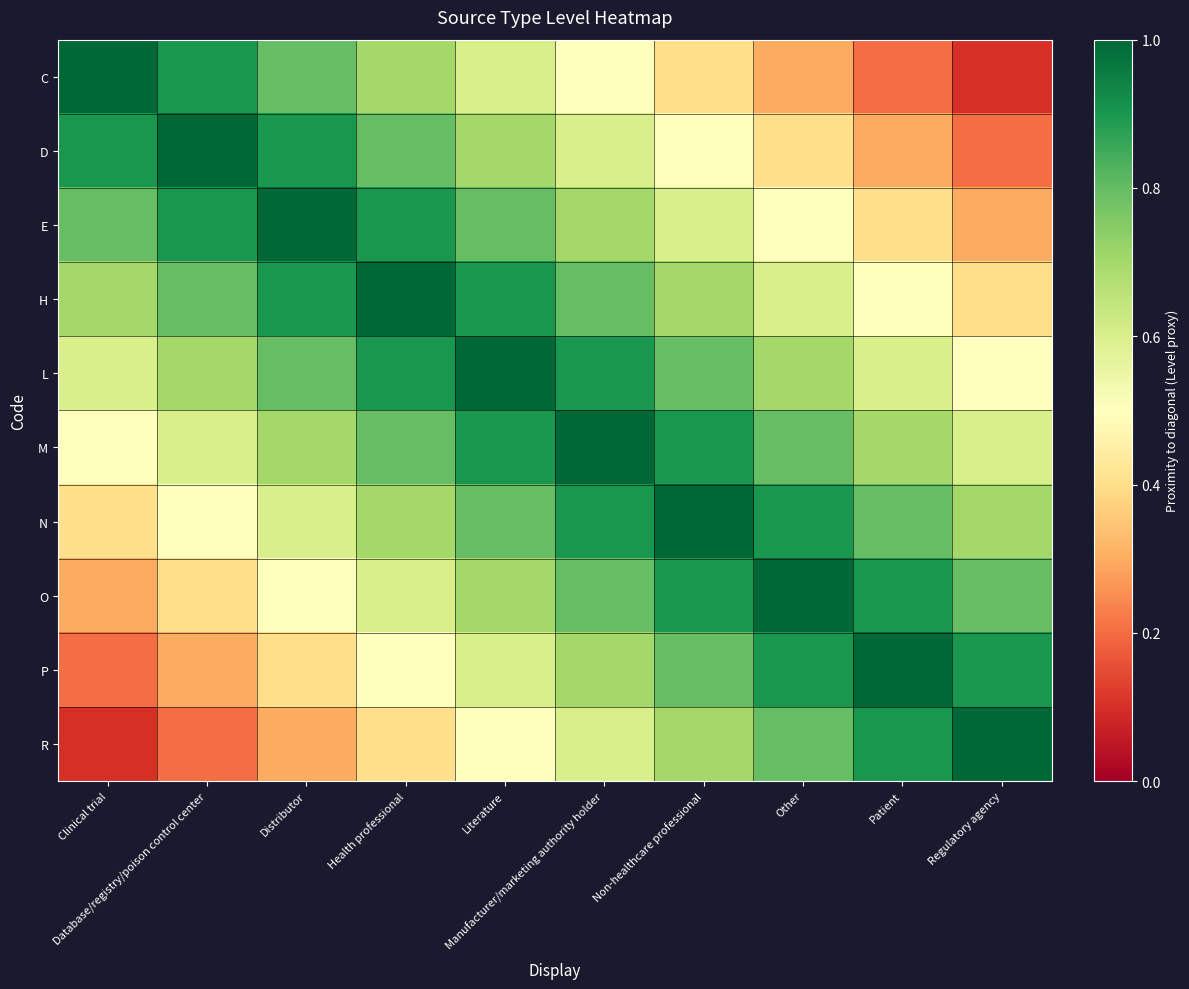

At which category does the chart reach its peak across all series?

Clinical trial